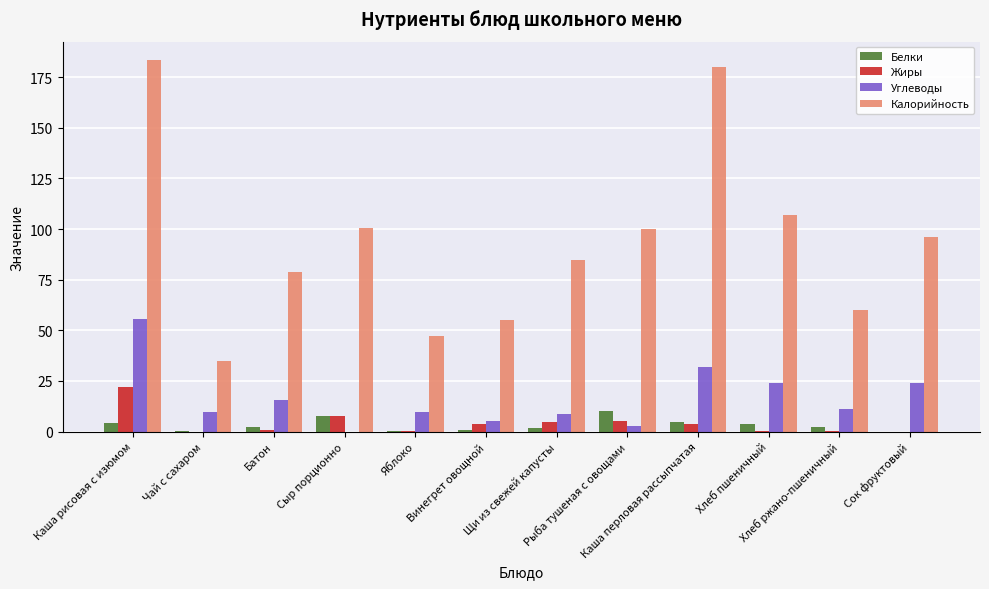

Which series has the largest total across all categories?

Калорийность